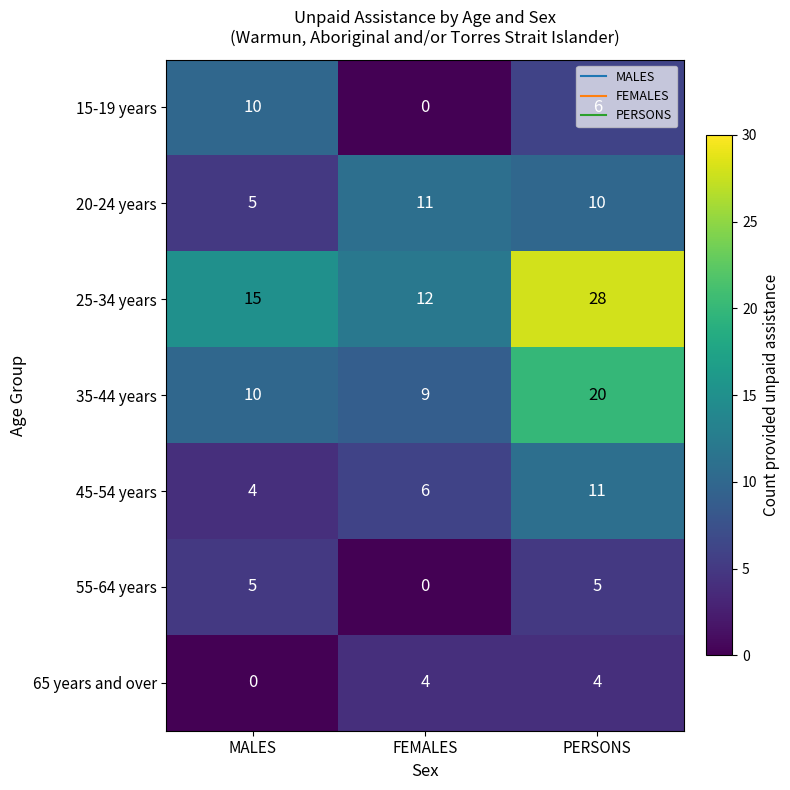

What is the spread (max minus min) of values at PERSONS?

24